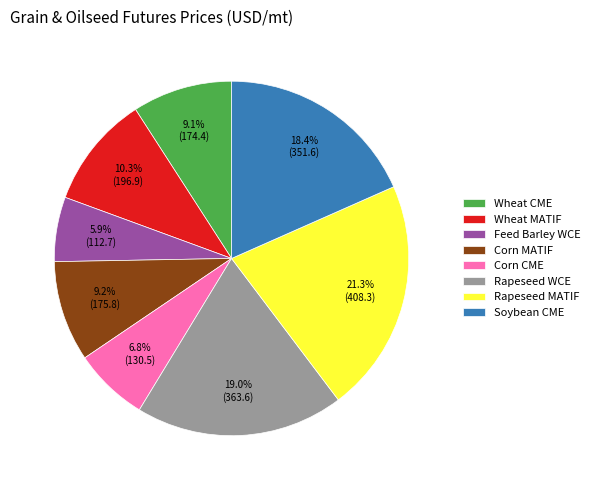

Is it true that Feed Barley WCE is 14% of the pie?

False